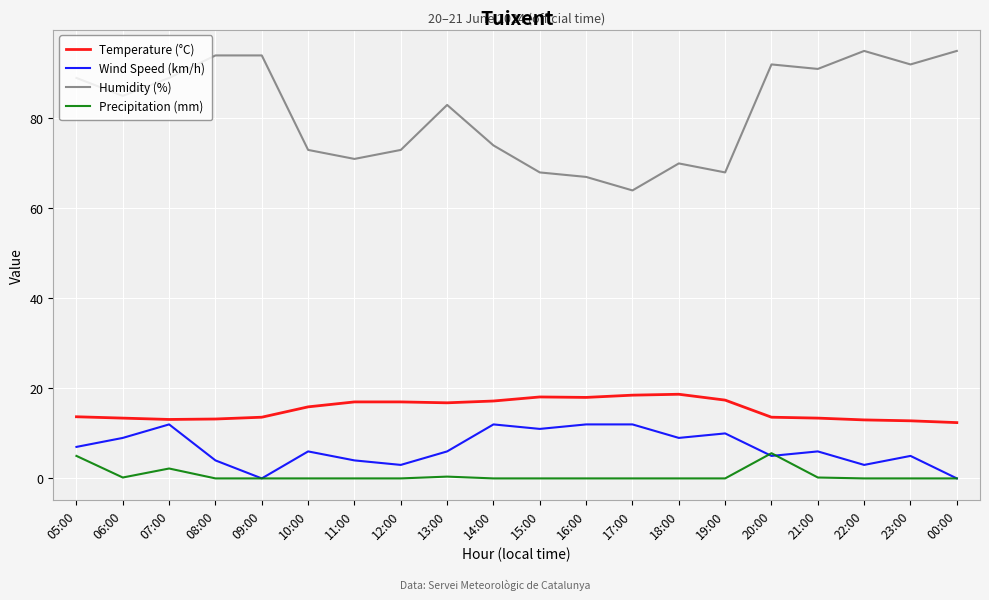

Is the value of Humidity (%) at 23:00 greater than the value of Precipitation (mm) at 19:00?

Yes